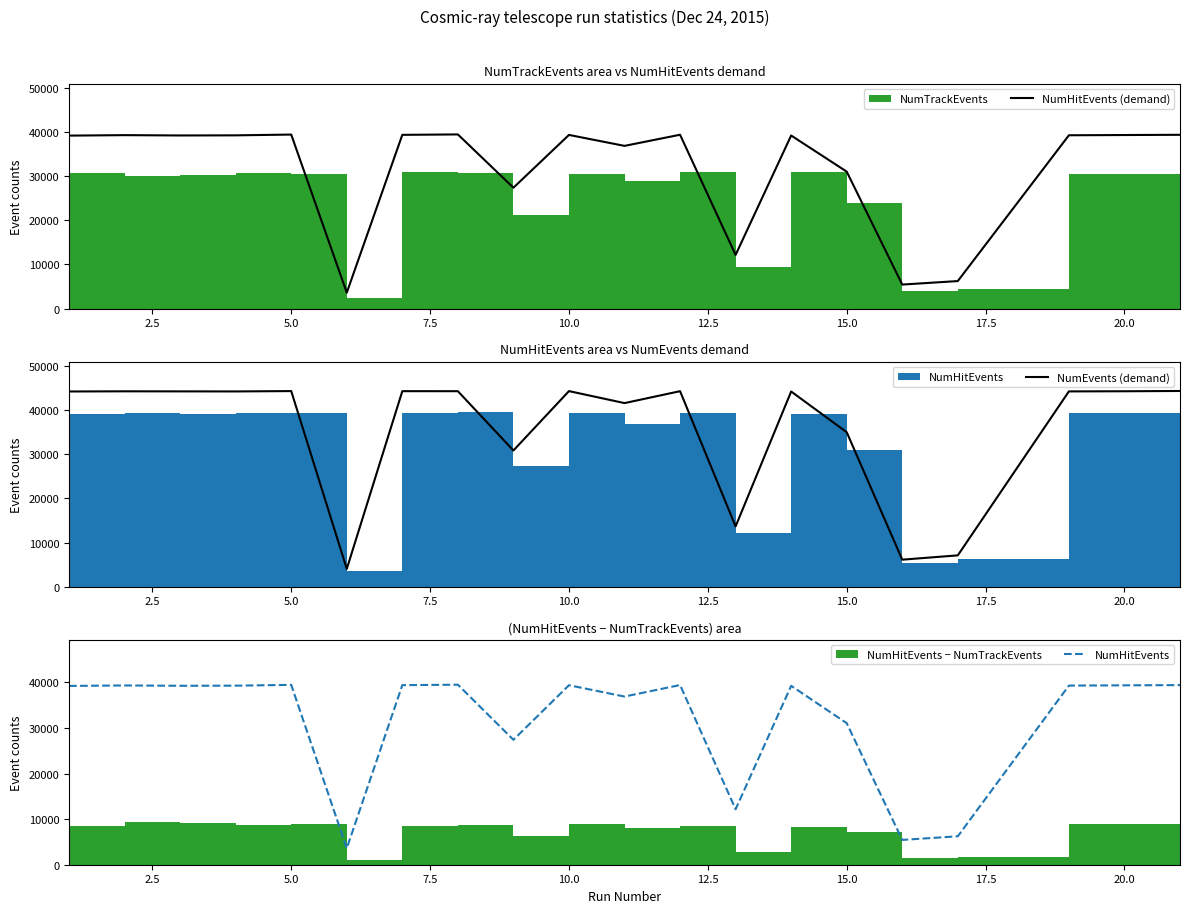

What is the highest value of the NumHitEvents (demand) series?

39480